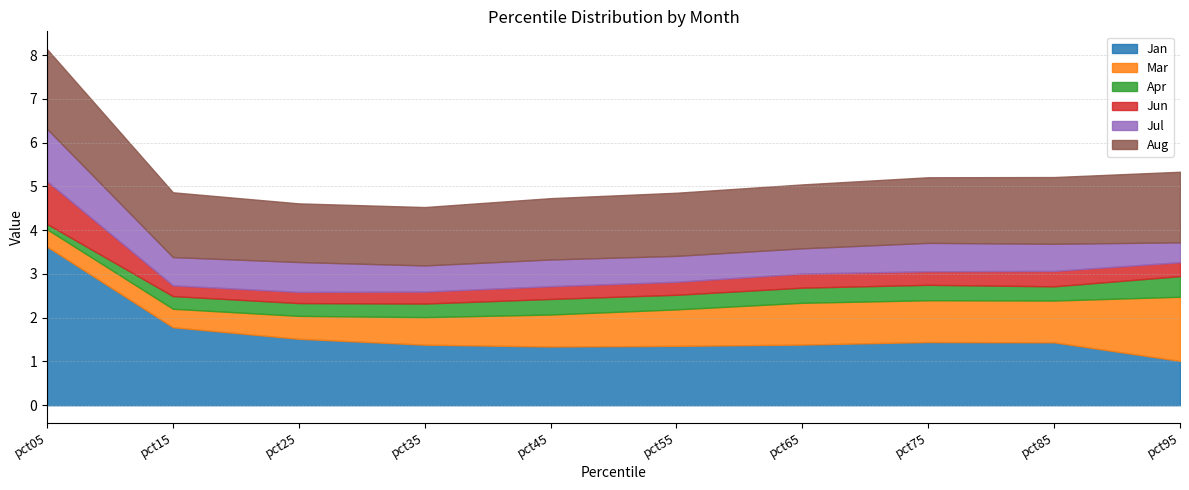

Which category has the highest value in the Aug series?

pct05